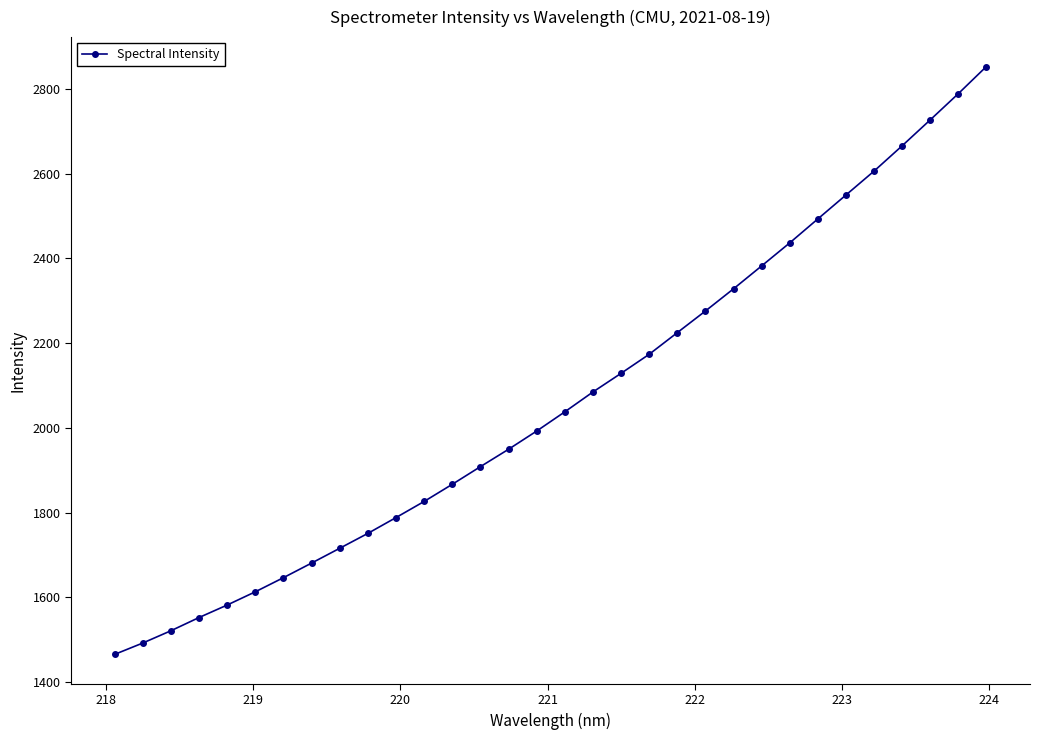

What is the value of the 9th point from the left?

1716.2